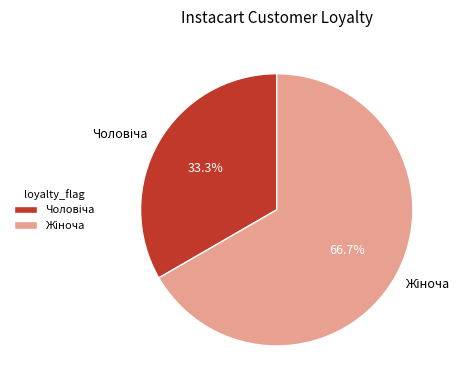

Is there a majority slice in this chart?

Yes